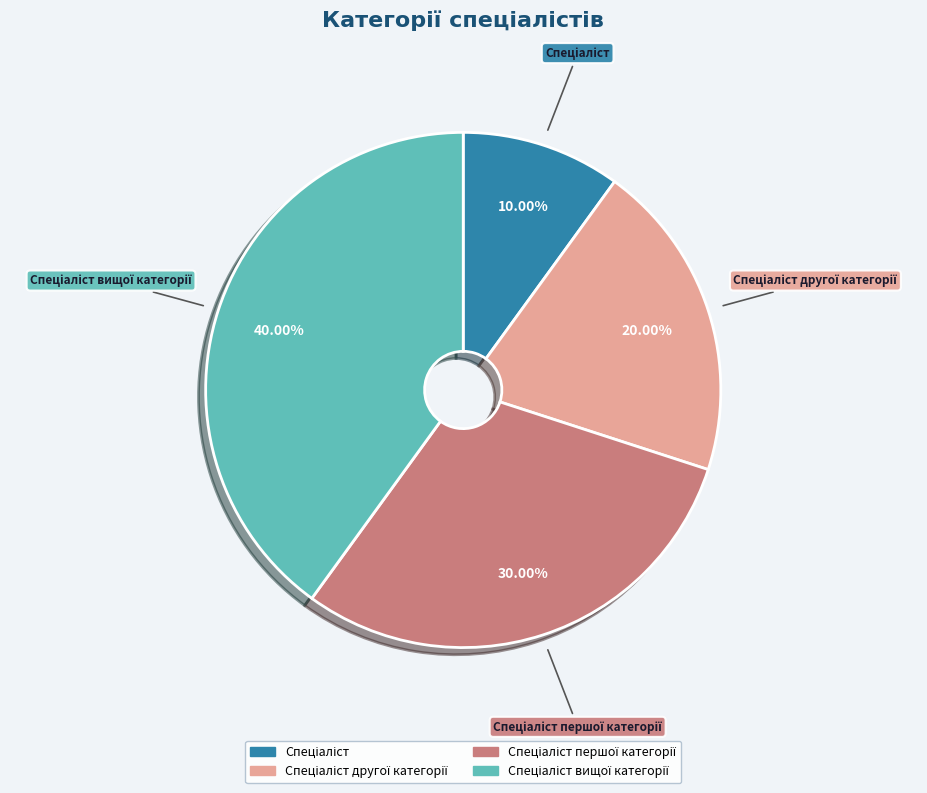

Does any single category account for the majority?

No